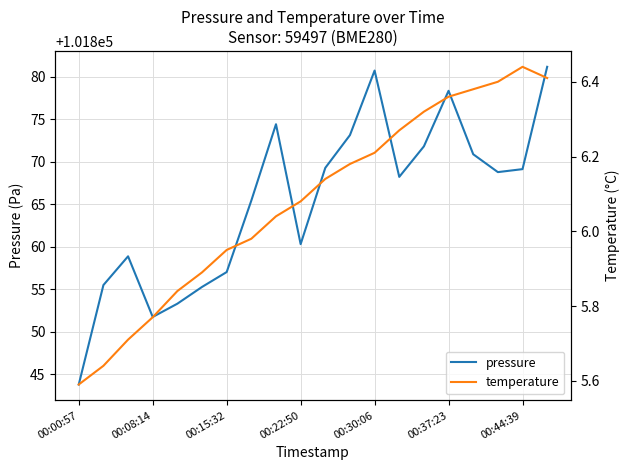

At which label is pressure closest to 101862?

00:22:50